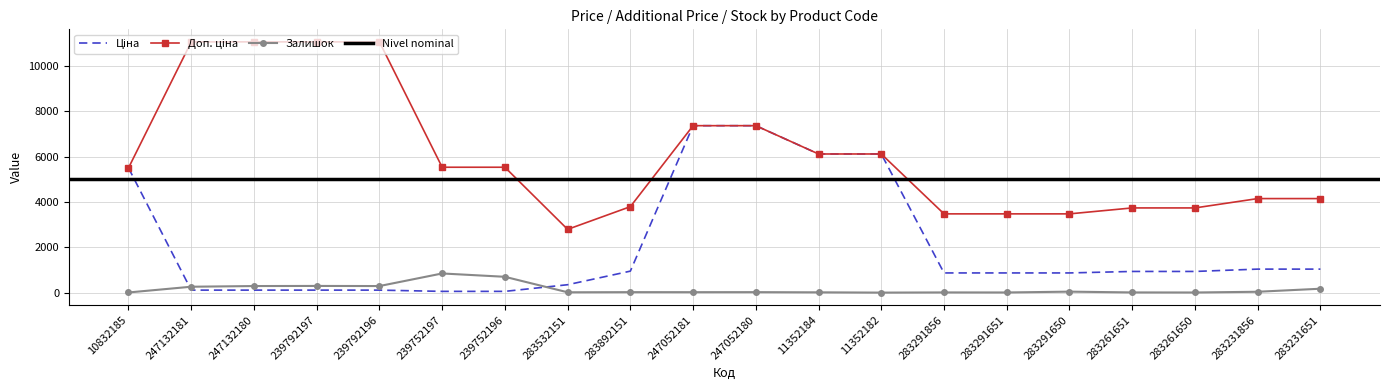

What is the approximate value of Ціна at 247052181?

7360.2